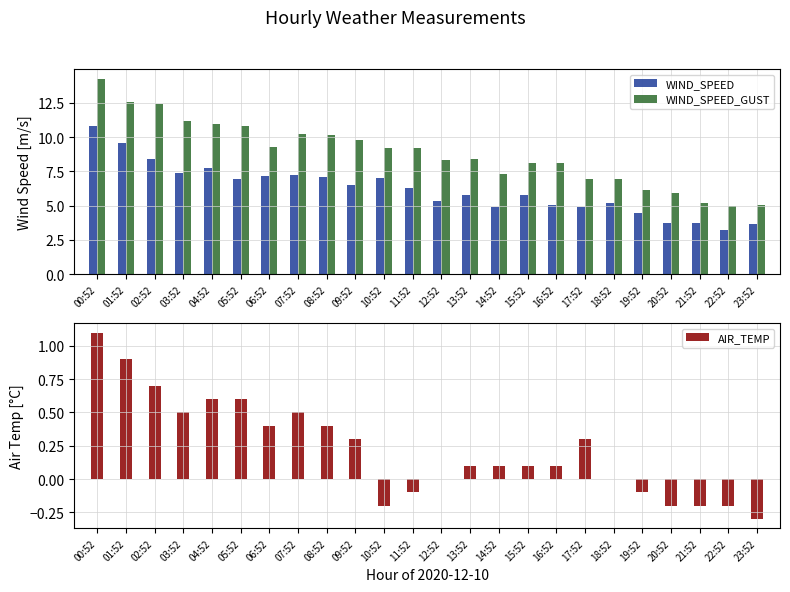

What is the label of the 10th bar from the right?

14:52